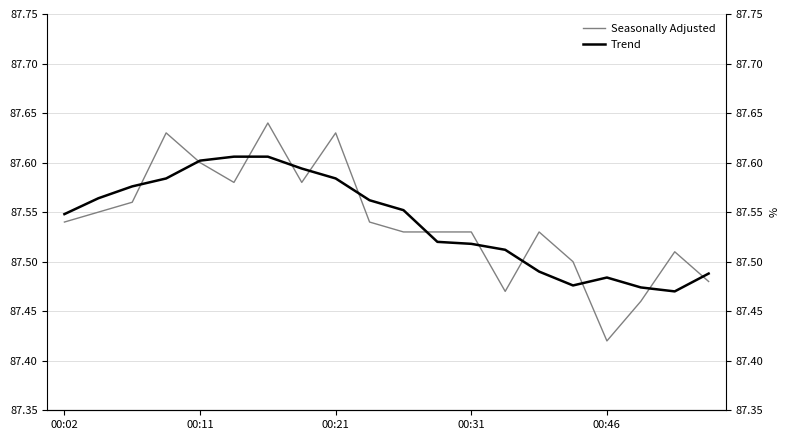

What position from the right is 00:21?

12